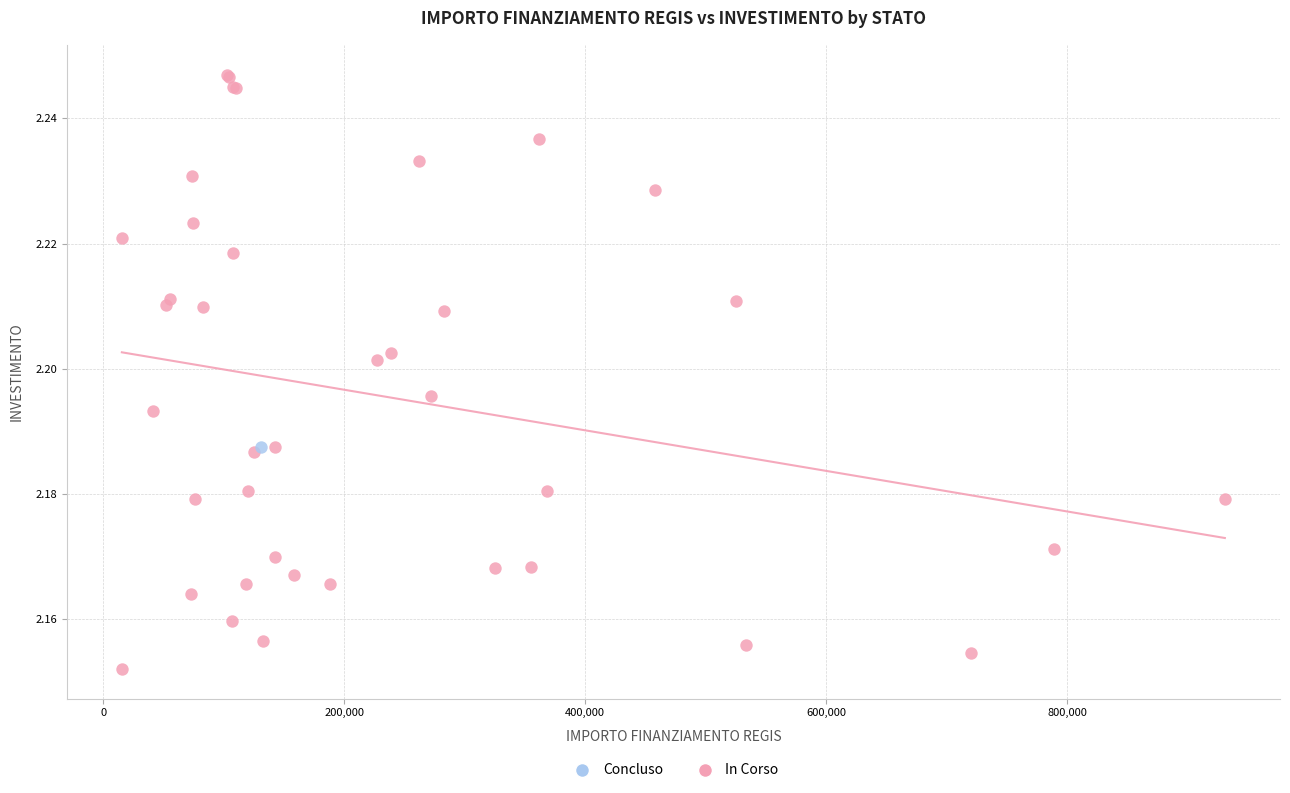

What are all the series names shown in the legend?

Concluso, In Corso